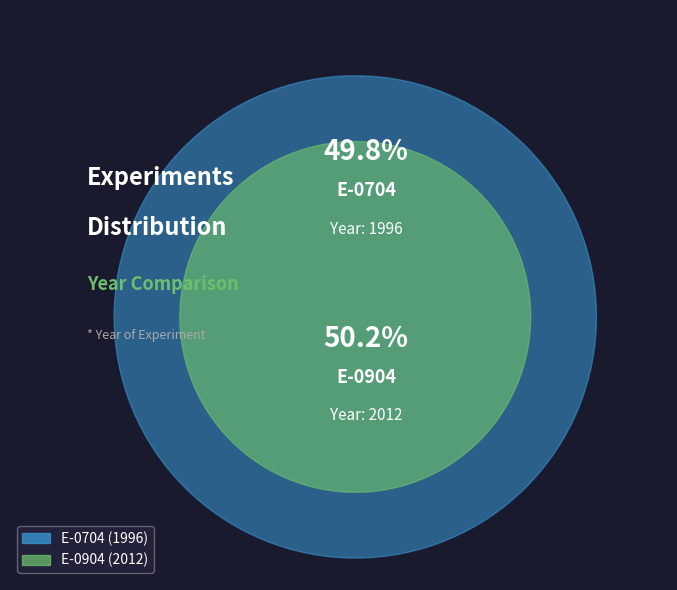

Does E-0904 represent more than half of the total?

Yes